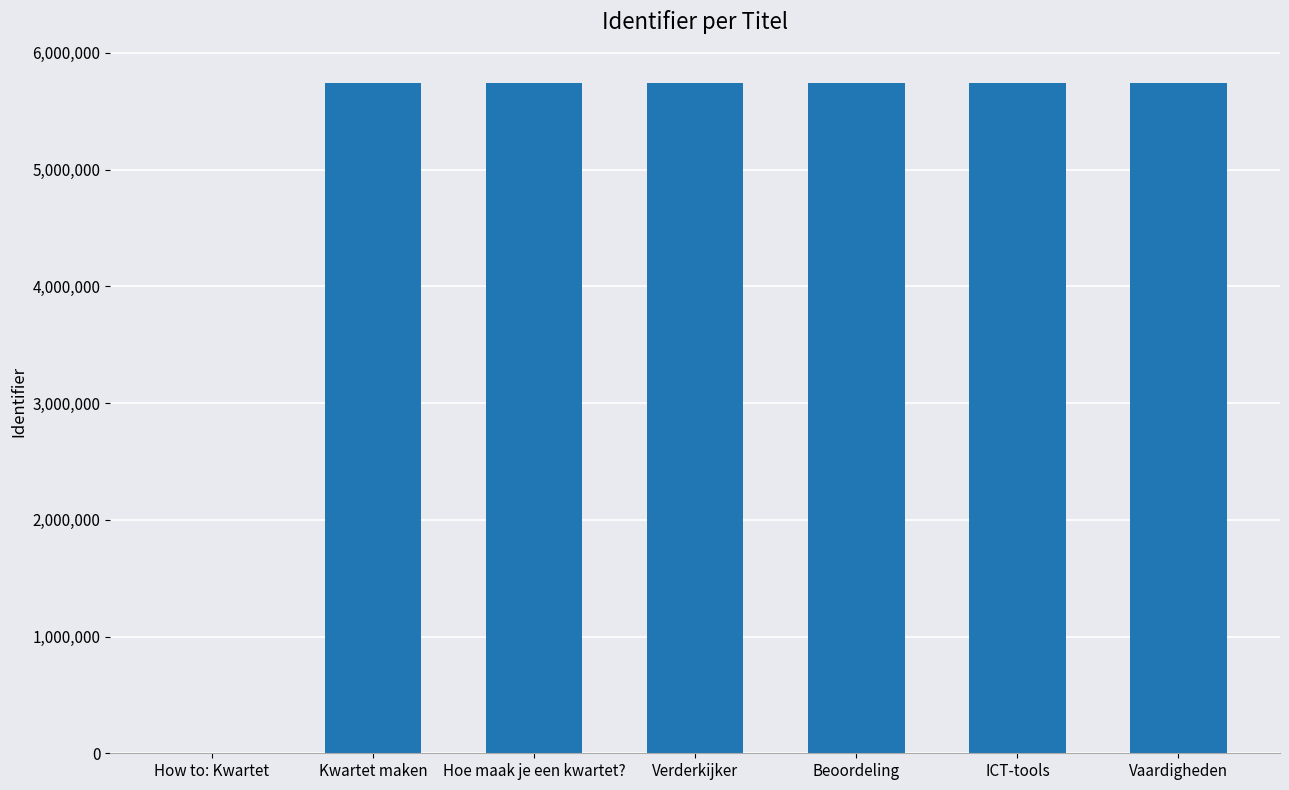

What is the sum of the values at ICT-tools and Vaardigheden?

11479172